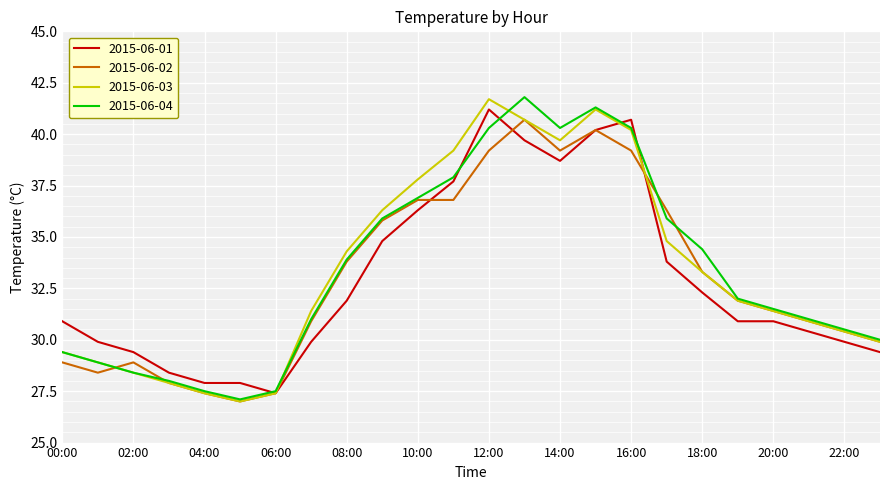

What is the lowest value of the 2015-06-03 series?

27.0